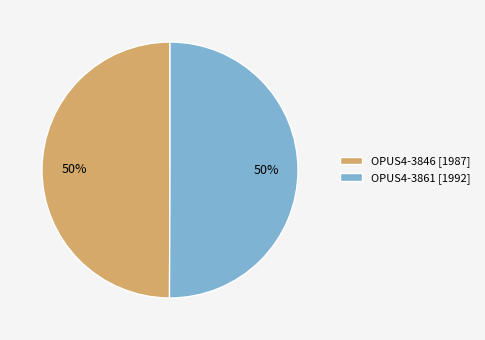

Is it true that OPUS4-3861 is 50% of the pie?

True